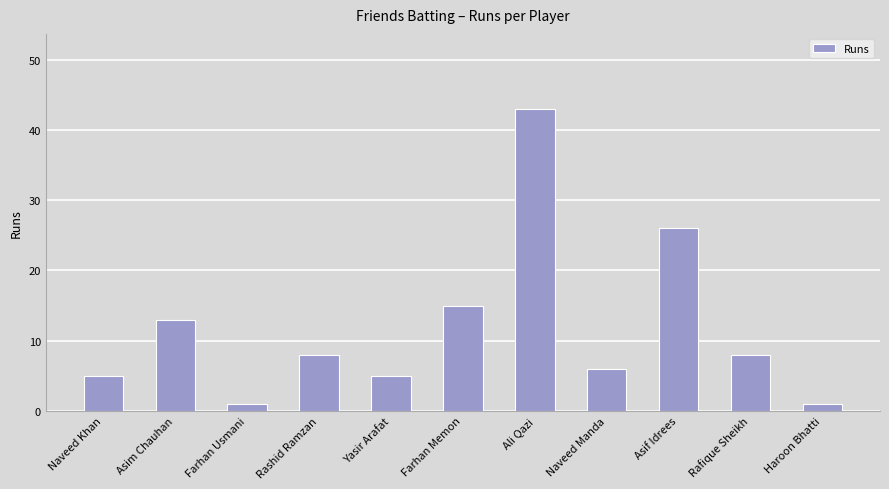

What is the difference between the maximum and second lowest values?

42